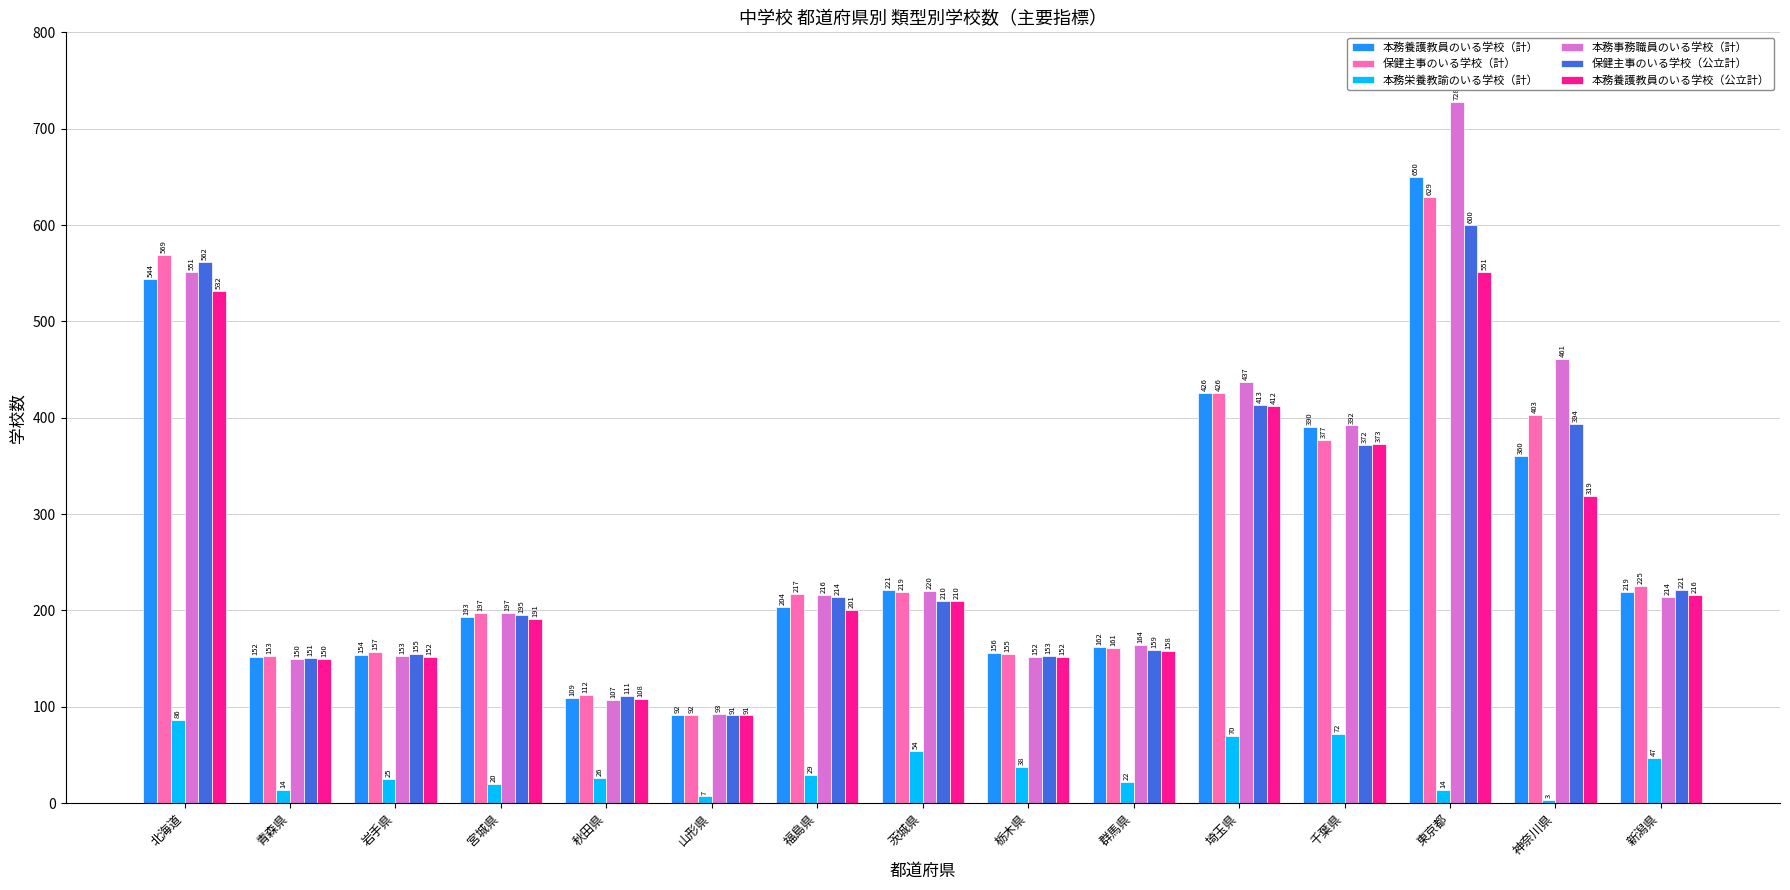

Reading left to right, transcribe all the data shown in this chart.

本務養護教員のいる学校（計）: 544	152	154	193	109	92	204	221	156	162	426	390	650	360	219
保健主事のいる学校（計）: 569	153	157	197	112	92	217	219	155	161	426	377	629	403	225
本務栄養教諭のいる学校（計）: 86	14	25	20	26	7	29	54	38	22	70	72	14	3	47
本務事務職員のいる学校（計）: 551	150	153	197	107	93	216	220	152	164	437	392	728	461	214
保健主事のいる学校（公立計）: 562	151	155	195	111	91	214	210	153	159	413	372	600	394	221
本務養護教員のいる学校（公立計）: 532	150	152	191	108	91	201	210	152	158	412	373	551	319	216